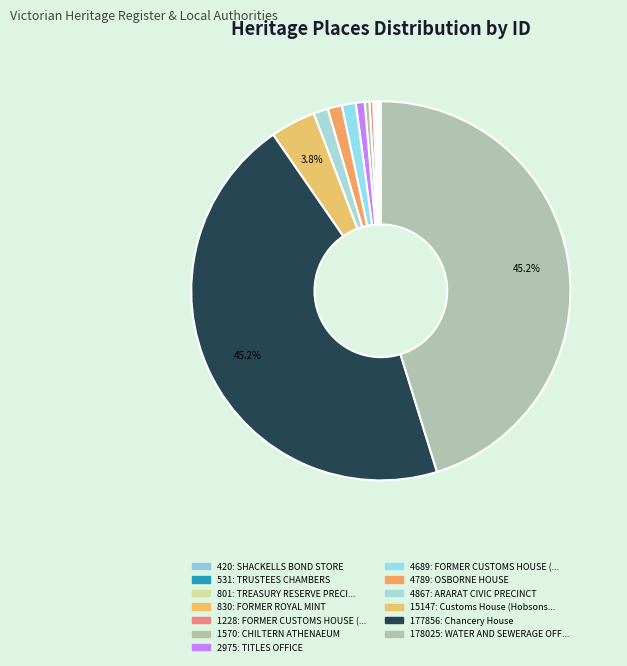

How many segments does this pie chart have?

13